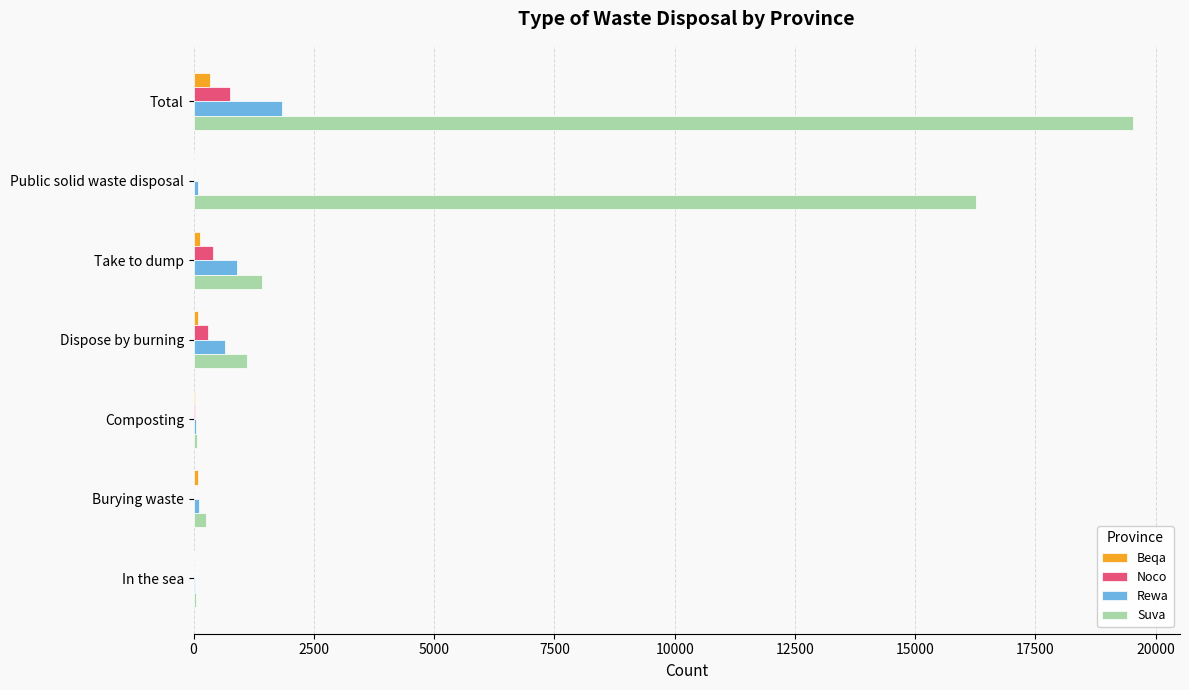

Between Total and Burying waste, which series saw the biggest shift?

Suva